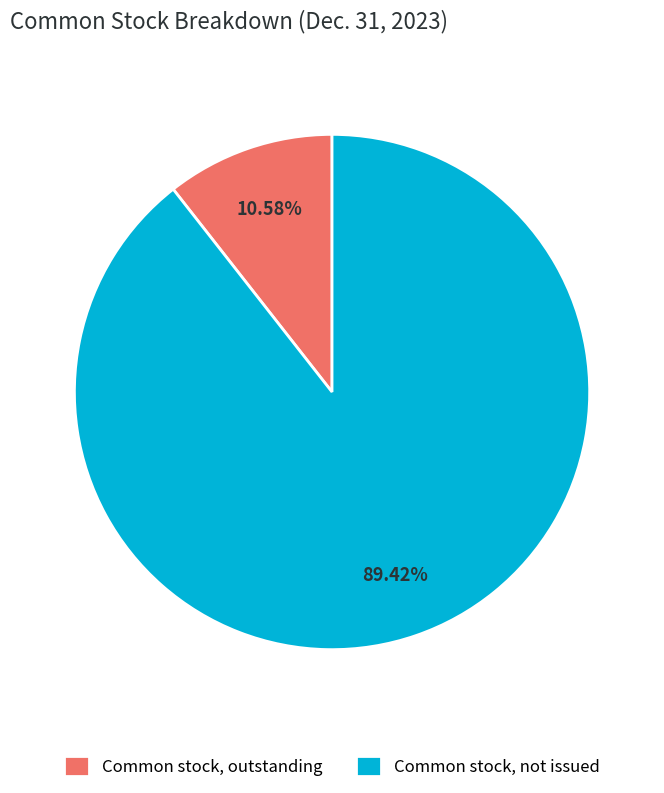

Which has a higher value, Common stock, outstanding or Common stock, not issued?

Common stock, not issued